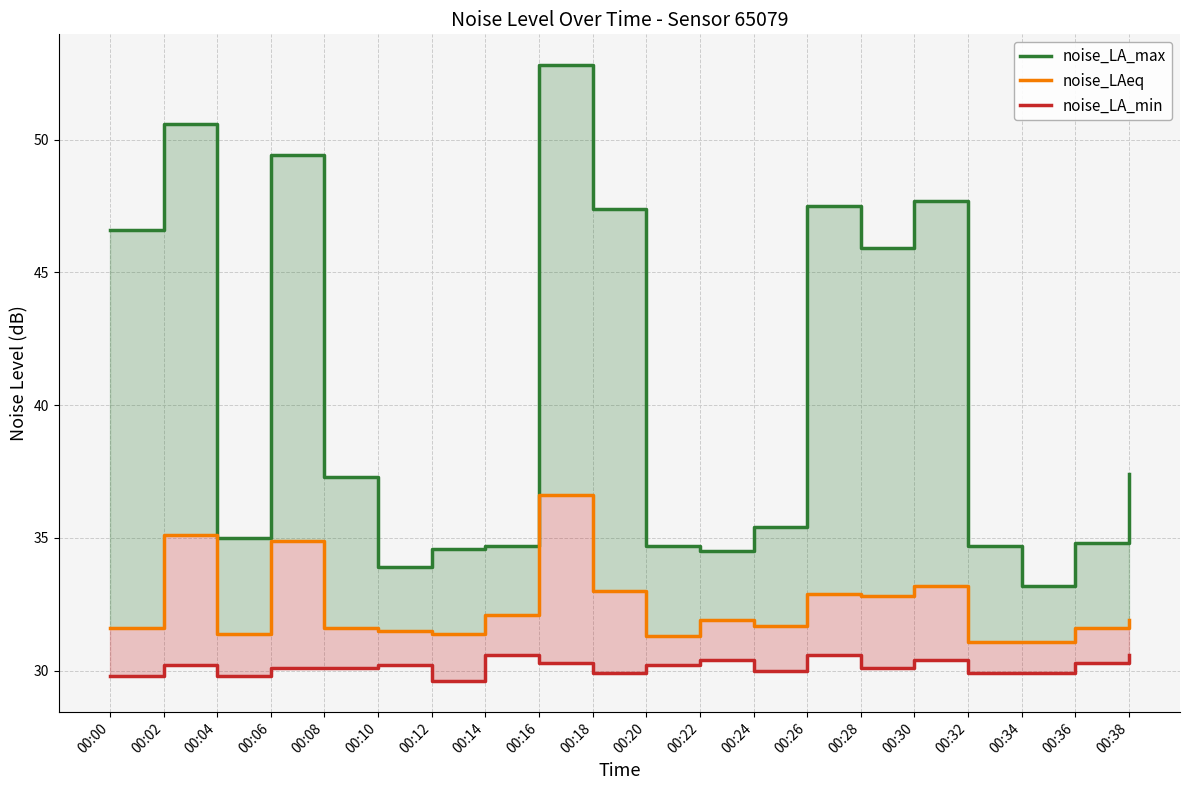

What is the sum of all noise_LA_max values?

808.1